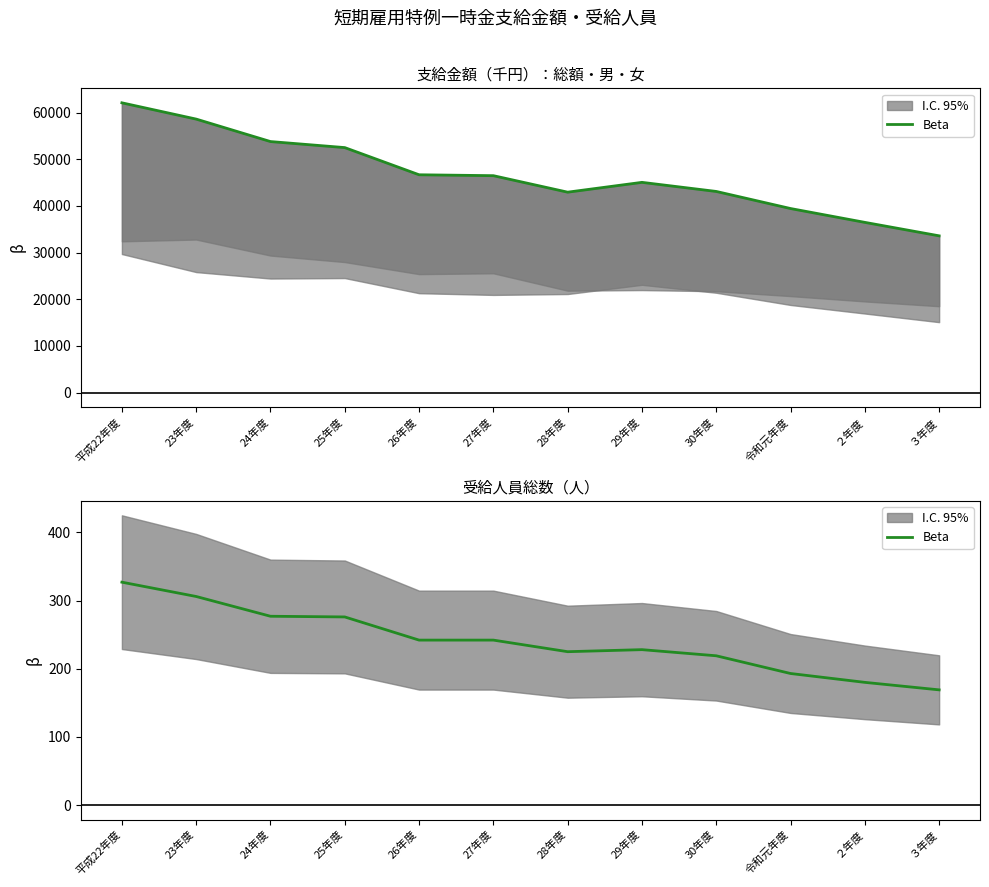

What is the difference between the maximum and minimum values?

158